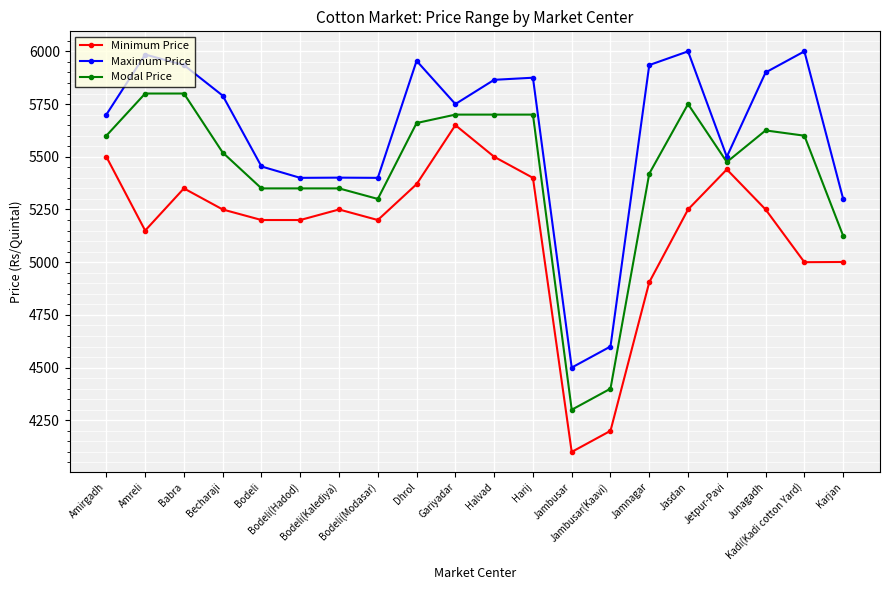

How many data points does each series have?

20